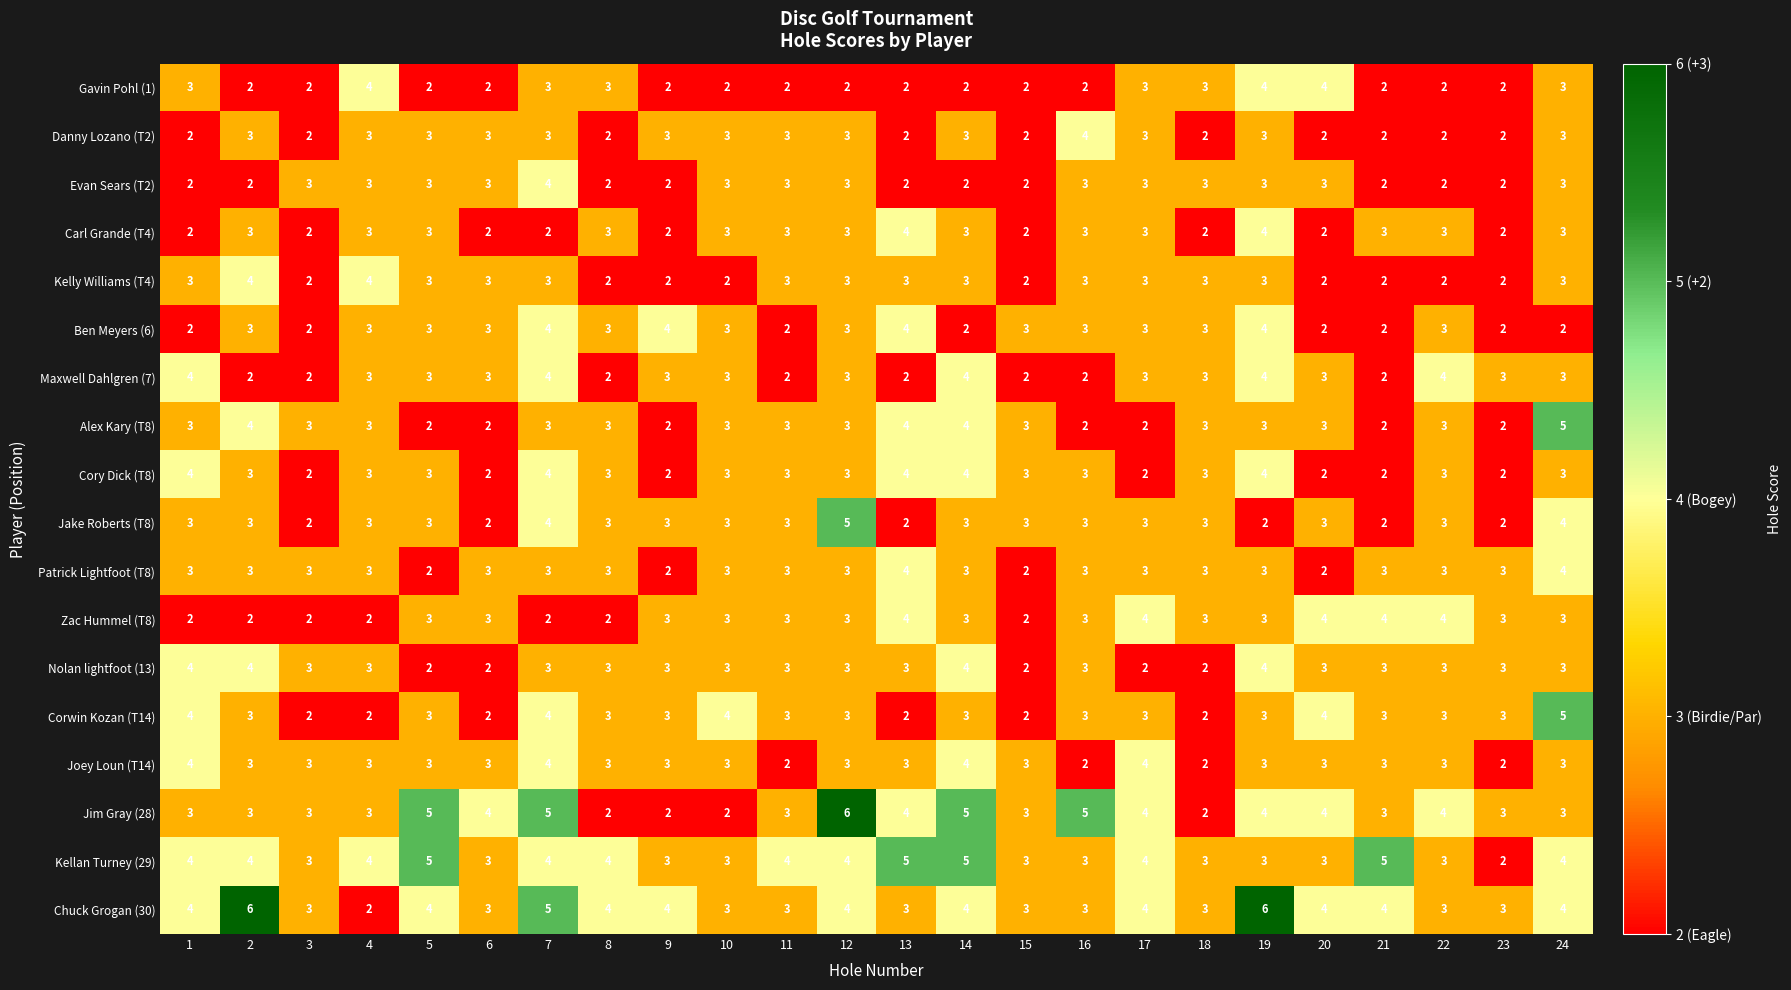

At which category is the sum across all series the highest?

7